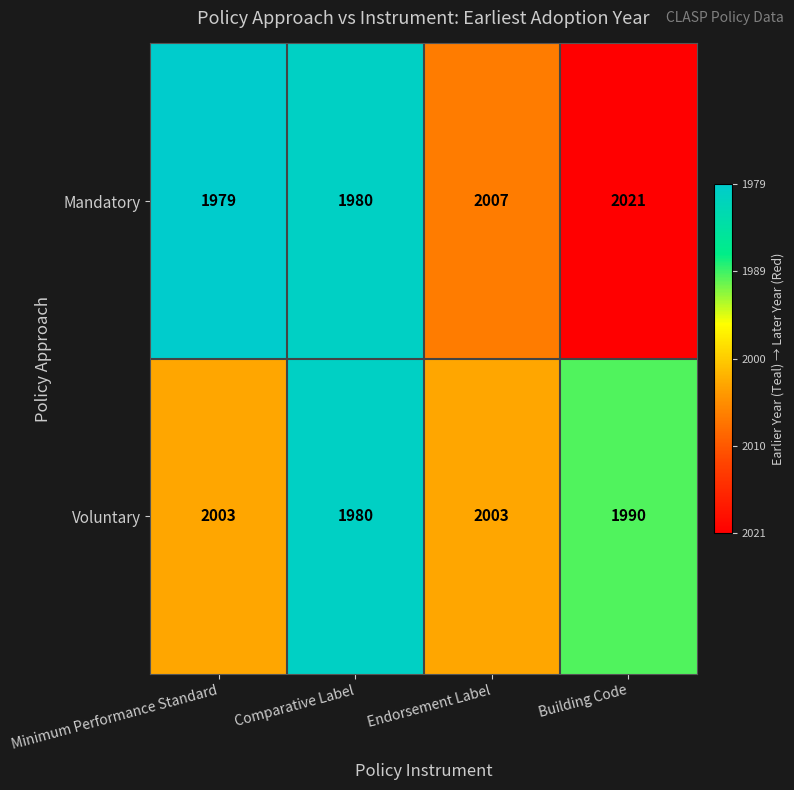

Which category has the highest value across all series?

Building Code